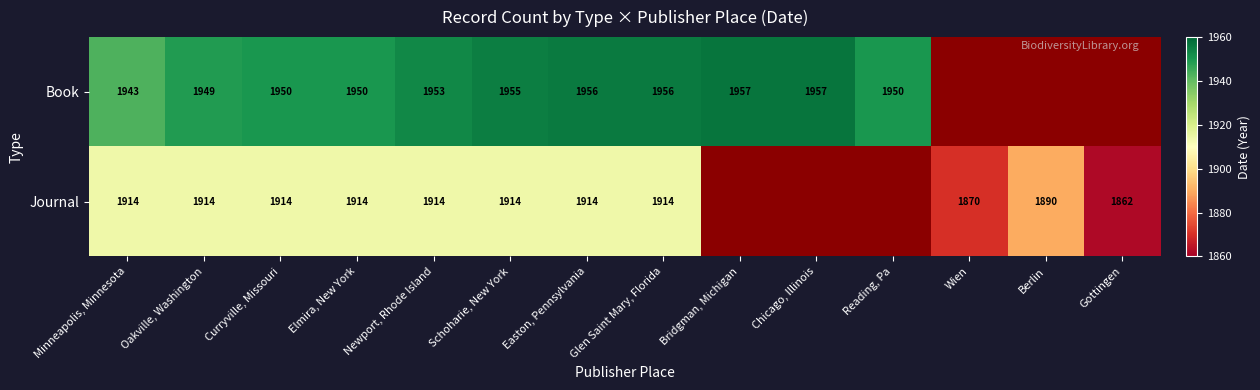

Between Minneapolis, Minnesota and Easton, Pennsylvania, which series saw the biggest shift?

Book